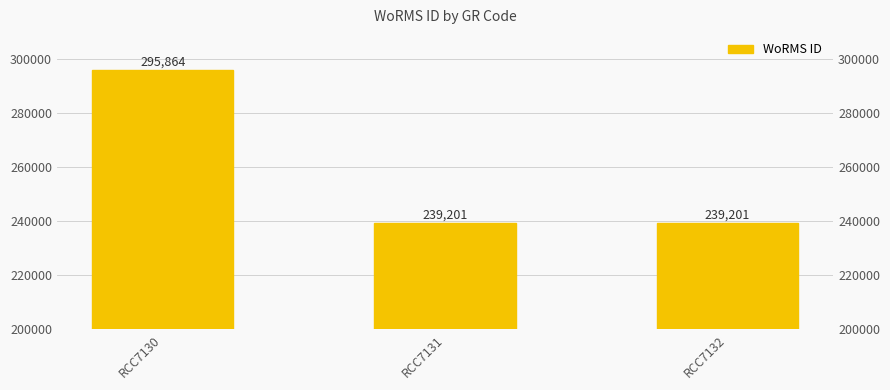

What value does the data have at RCC7131?

239201